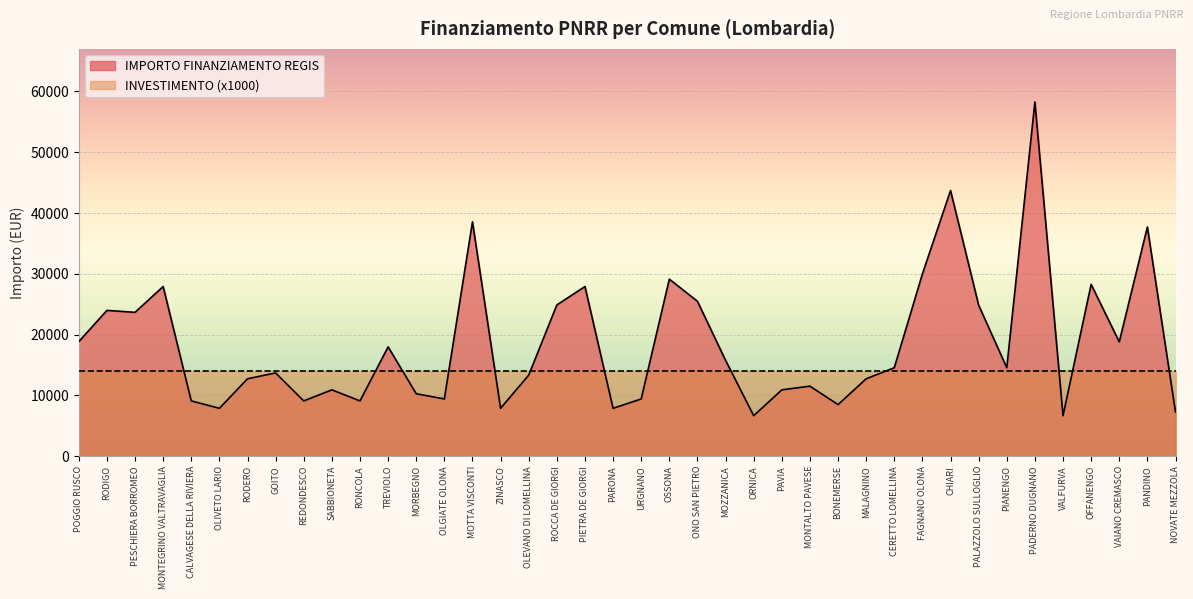

What is the approximate value at MOTTA VISCONTI, to the nearest 100?

38600